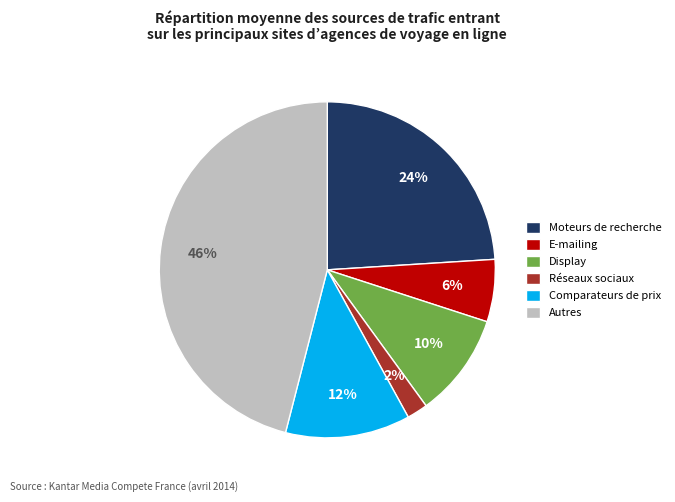

To the nearest percent, what is the difference between the largest and smallest slice percentages?

44%